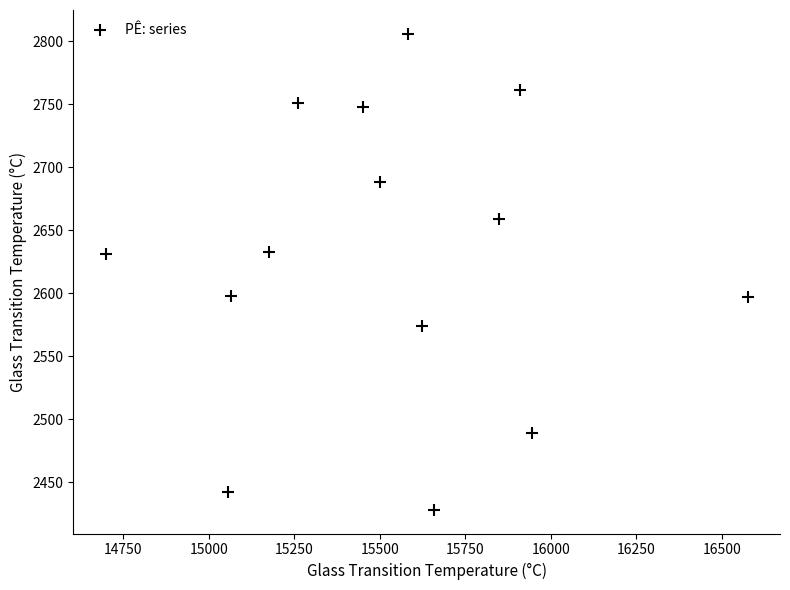

What is the range of Y values (max minus min)?

378